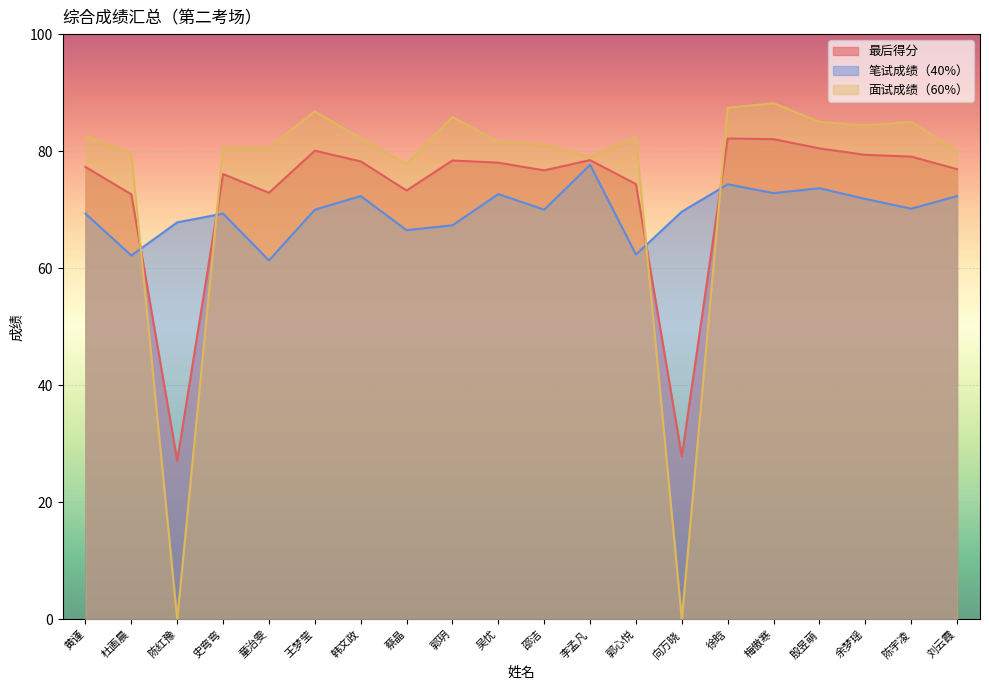

Between which two adjacent categories do 面试成绩（60%） and 笔试成绩（40%） first intersect?

杜画晨 and 陈红豫